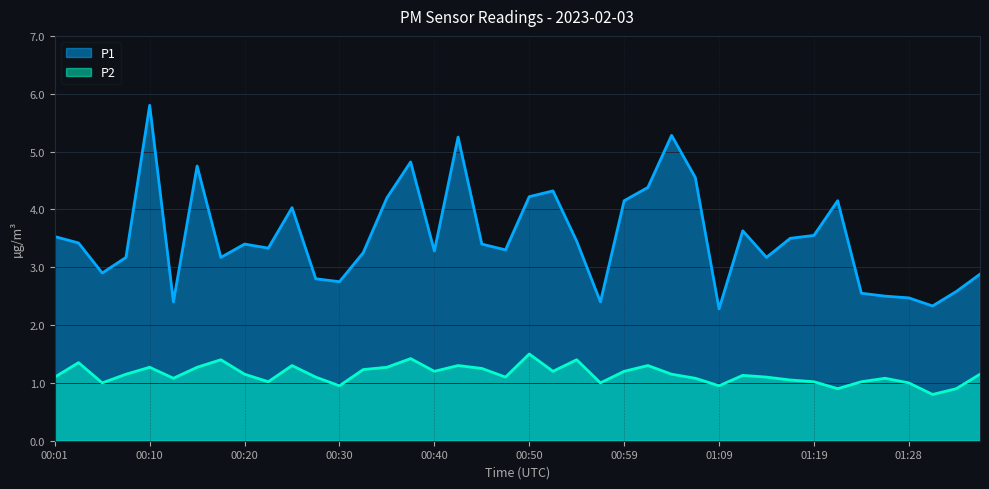

What is the average value of the P2 series?

1.1